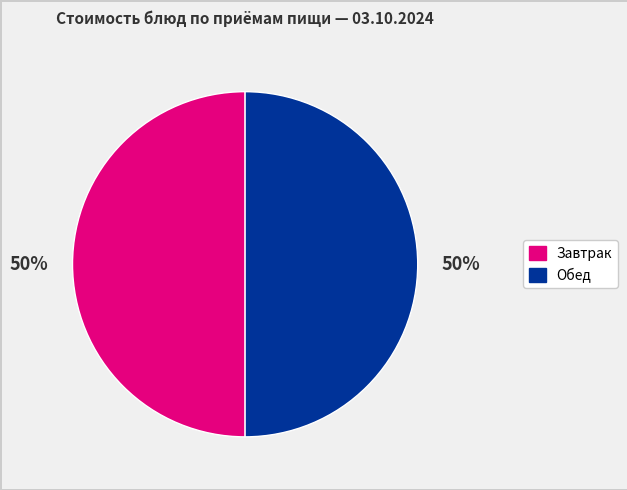

To the nearest percent, what is the average slice percentage?

50%